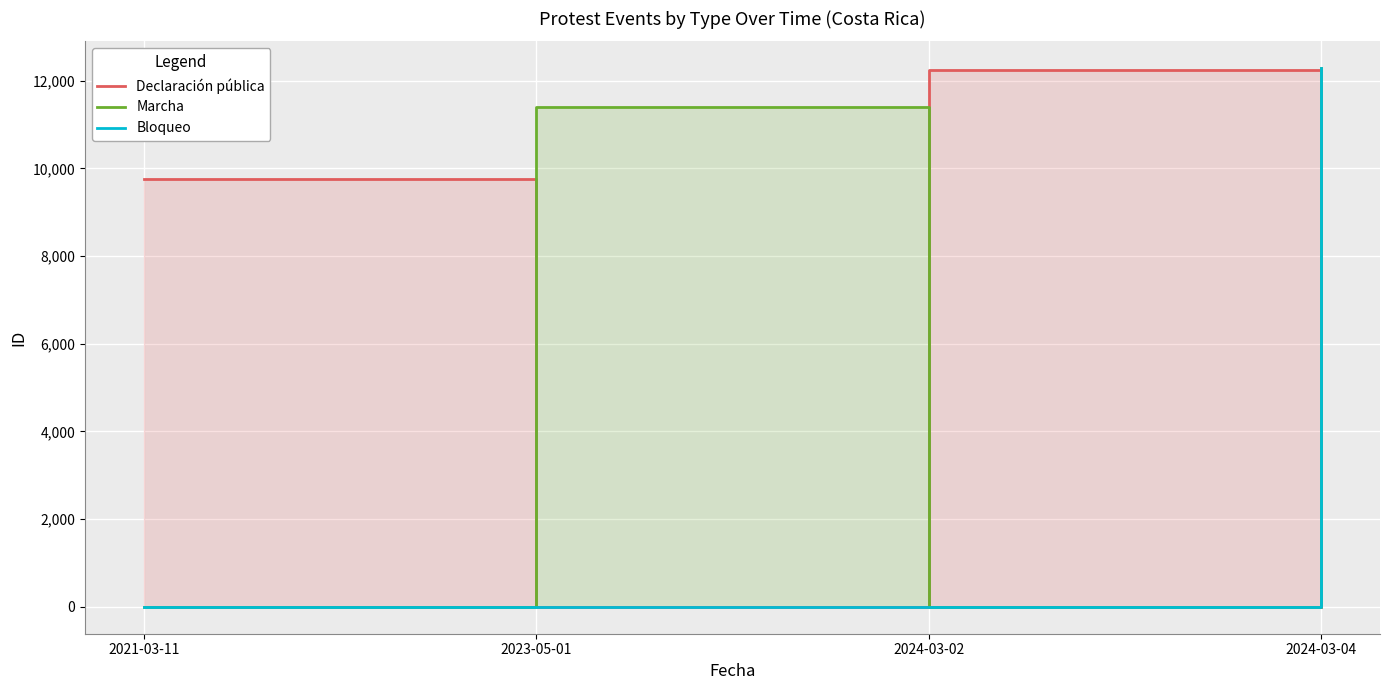

What is the difference between the highest and lowest values at 2023-05-01?

11403